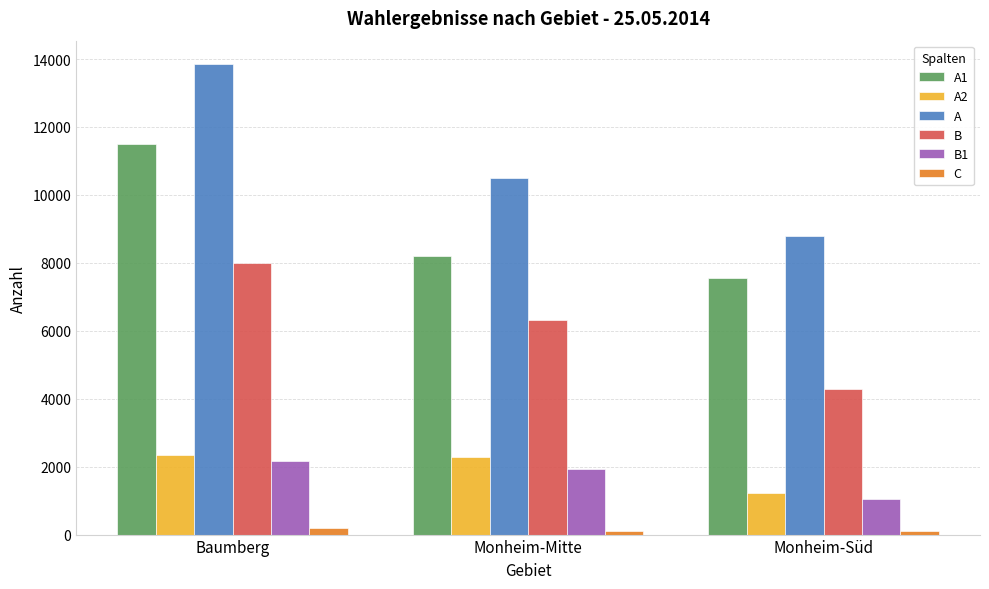

Which series has the widest spread of values?

A